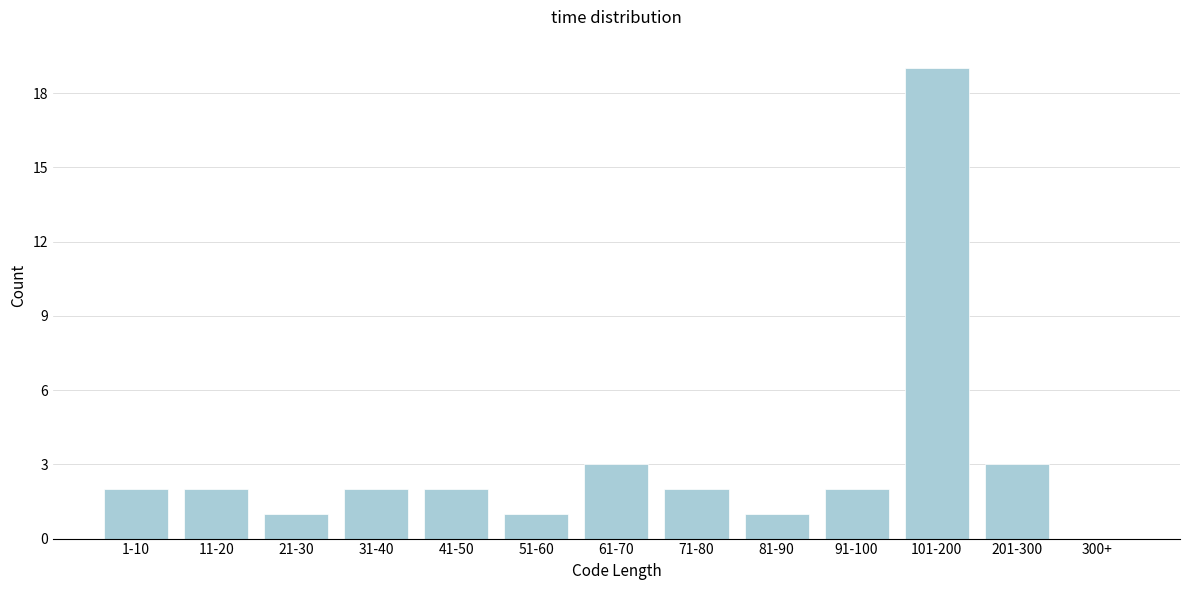

Reading left to right, what are all the values shown in this chart?

1-10=2	11-20=2	21-30=1	31-40=2	41-50=2	51-60=1	61-70=3	71-80=2	81-90=1	91-100=2	101-200=19	201-300=3	300+=0